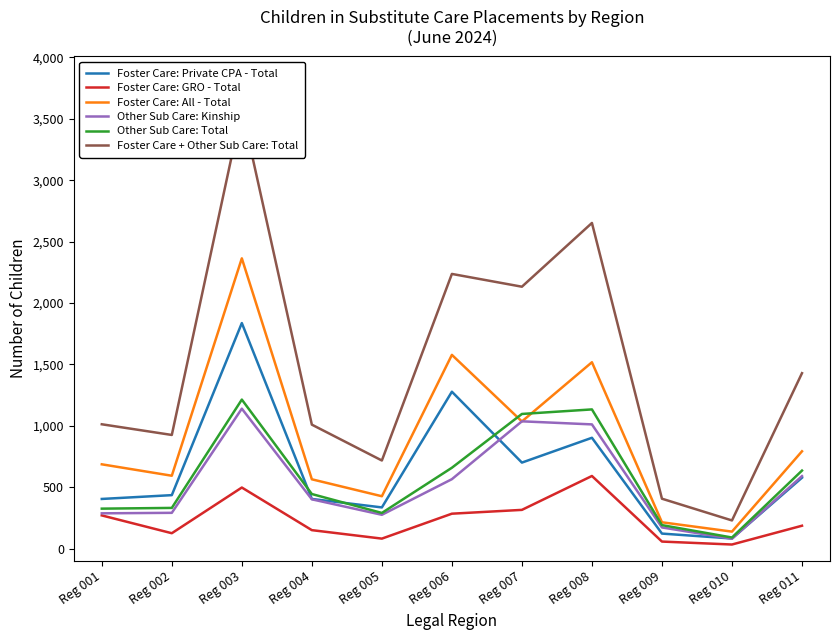

True or false: Other Sub Care: Total has more than 0 points higher than both neighbors.

True